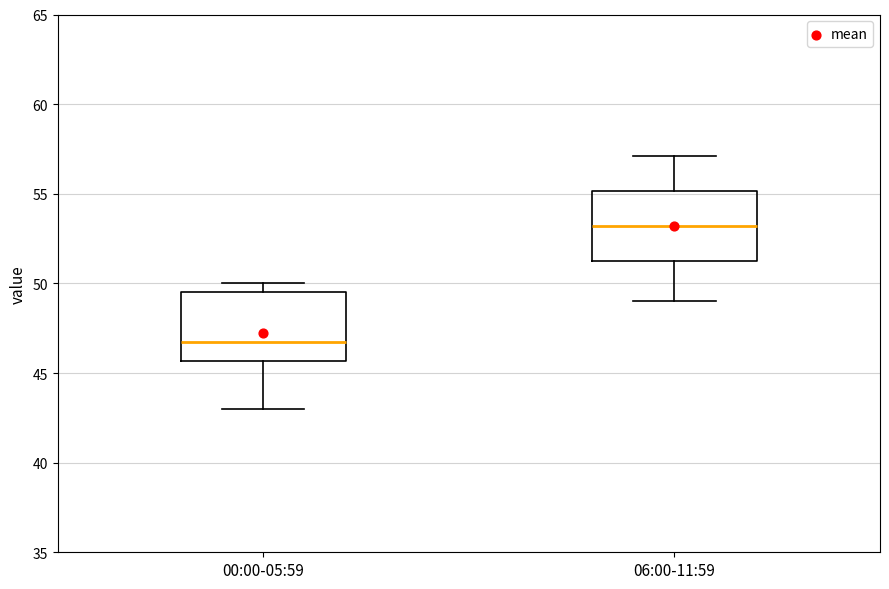

Where does the lower whisker of the box for 00:00-05:59 end on the y-axis? The values are not printed on the chart, so give them approximately, as read against the axis.

43.0